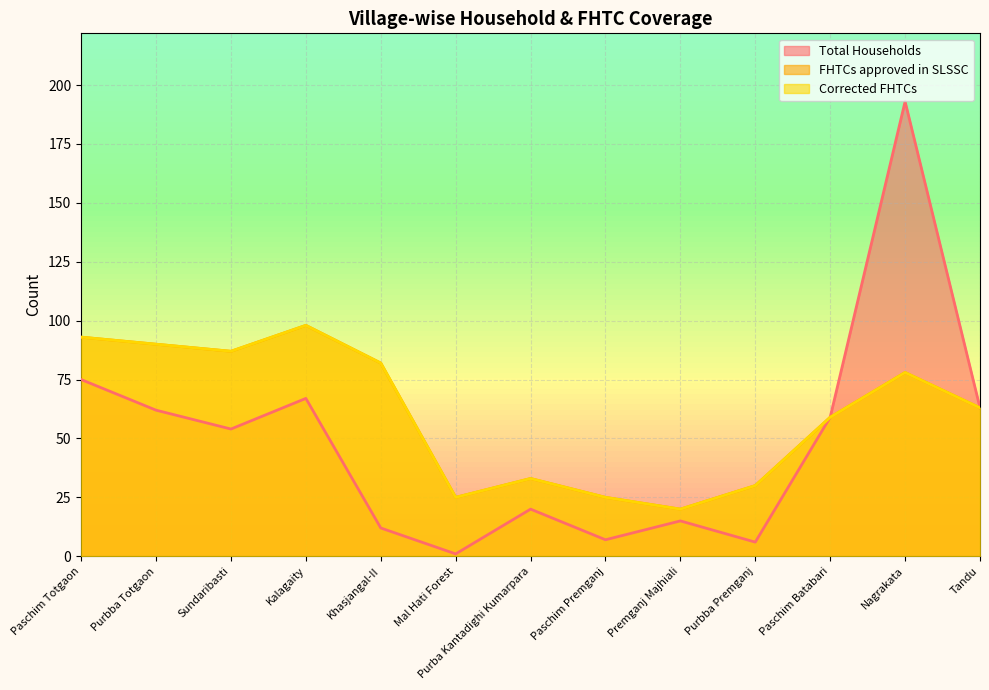

At which category does Total Households reach its first local valley?

Sundaribasti